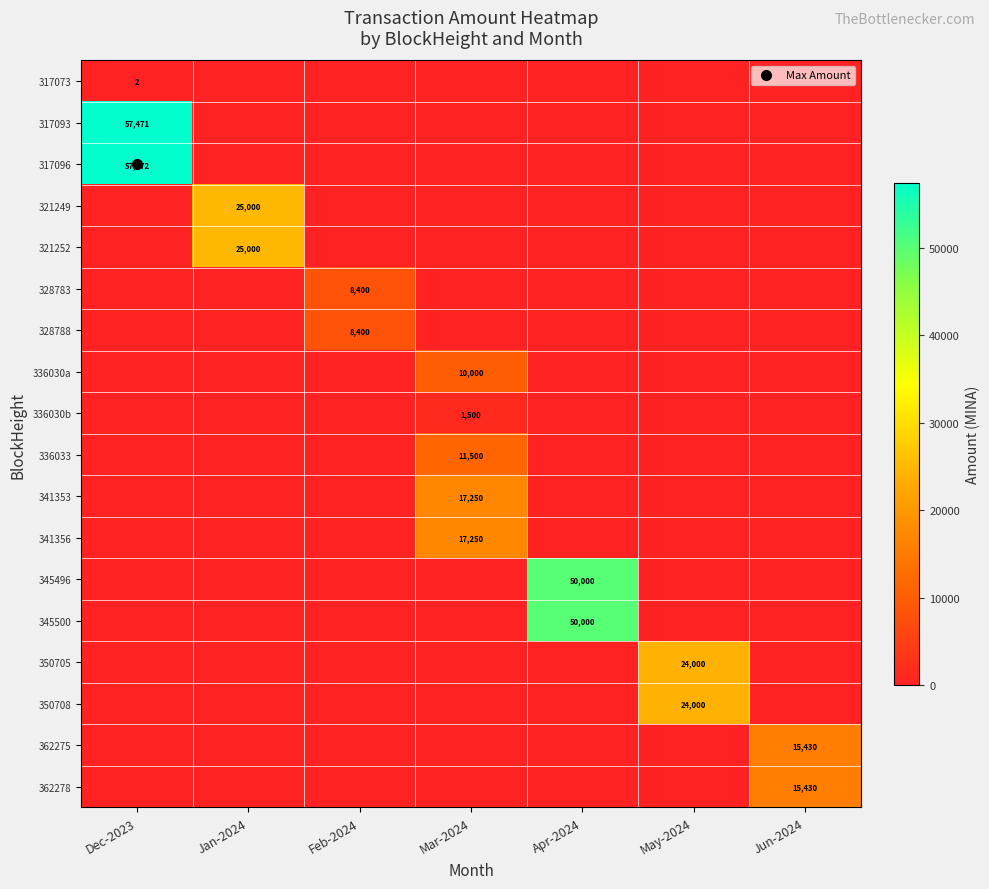

What is the difference between the maximum and minimum values in the 341353 series?

17250.0